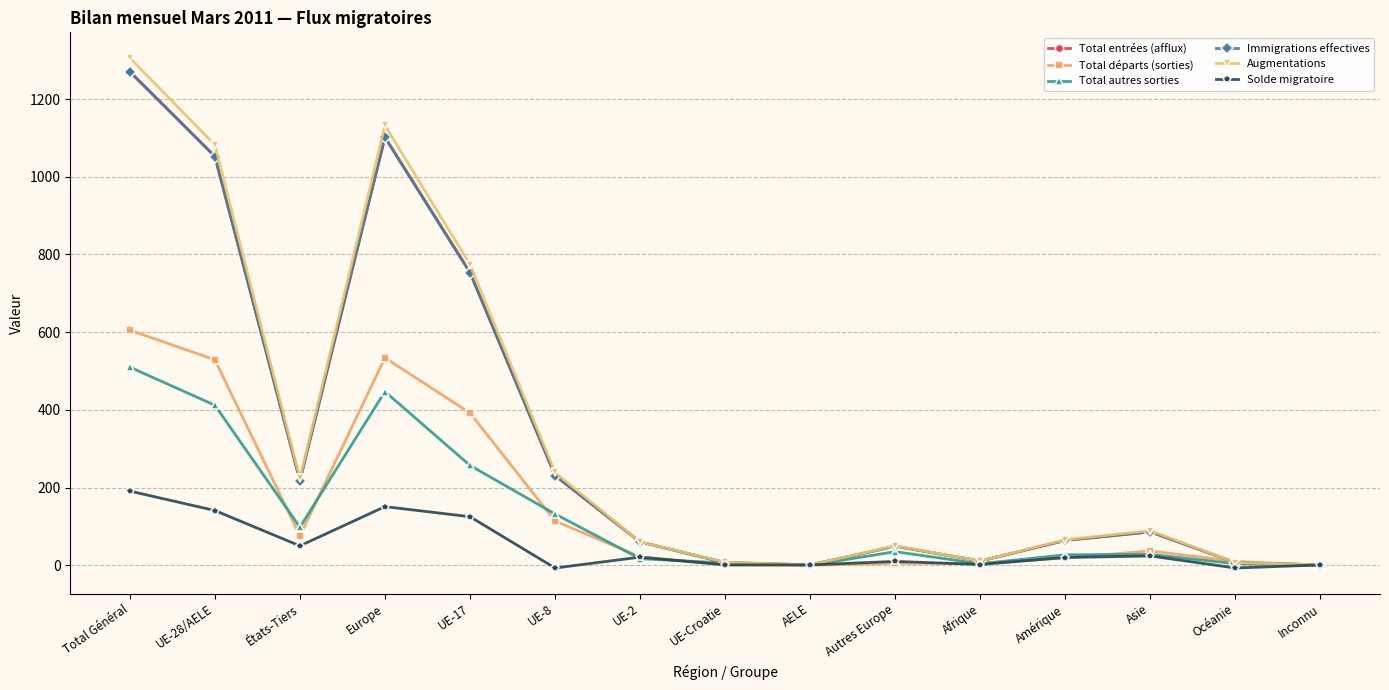

The value of Immigrations effectives at États-Tiers is 218. True or false?

True